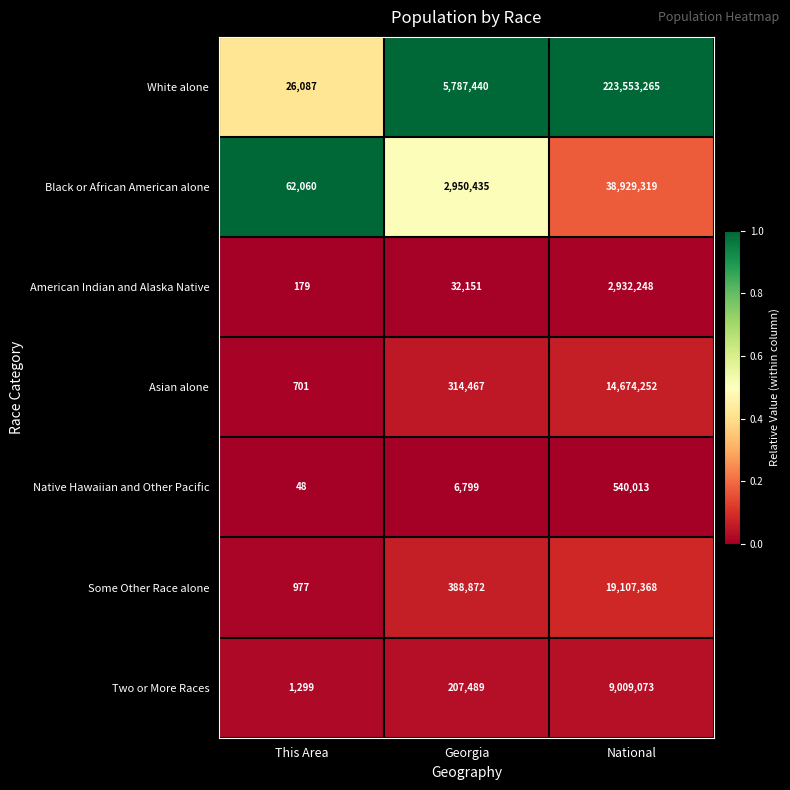

True or false: Asian alone has a value of 459448 at Georgia.

False